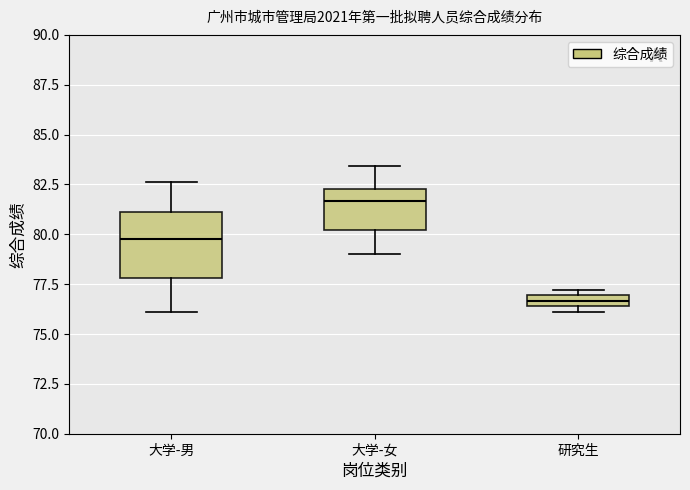

Where is the lower edge of the box for 大学-女 on the y-axis? The values are not printed on the chart, so give them approximately, as read against the axis.

80.0